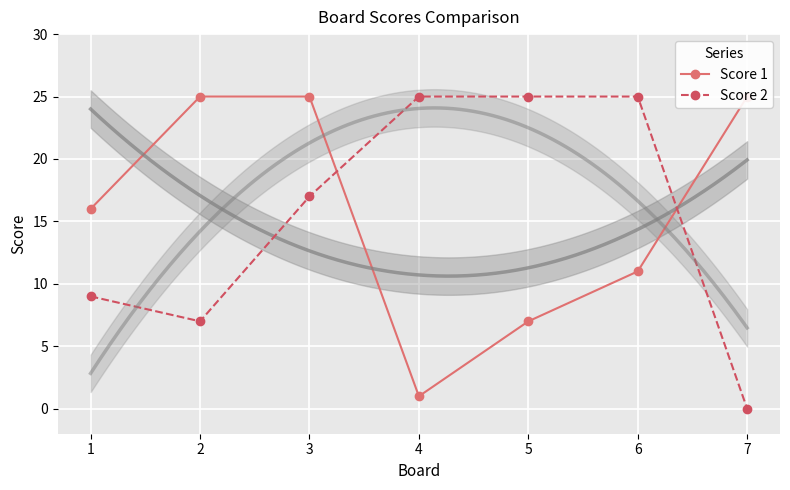

How many interior local valleys does the Score 2 series have?

1